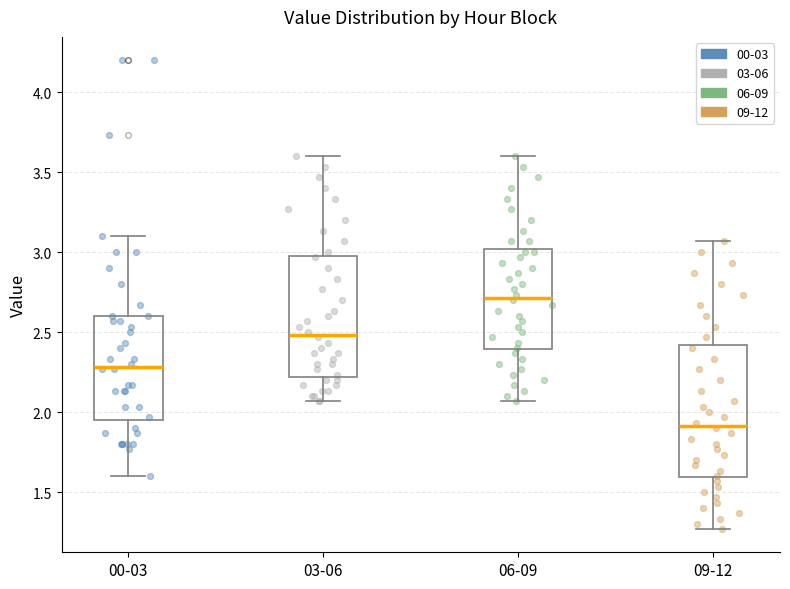

Reading left to right, read every box against the y-axis: the position of its median line, the range the box covers, and the ends of its whiskers. The values are not printed on the chart, so give them approximately, as read against the axis.

00-03: median 2.30, box 1.95 to 2.60, whiskers 1.60 to 3.10
03-06: median 2.50, box 2.20 to 3.00, whiskers 2.05 to 3.60
06-09: median 2.70, box 2.40 to 3.00, whiskers 2.05 to 3.60
09-12: median 1.90, box 1.60 to 2.40, whiskers 1.25 to 3.05